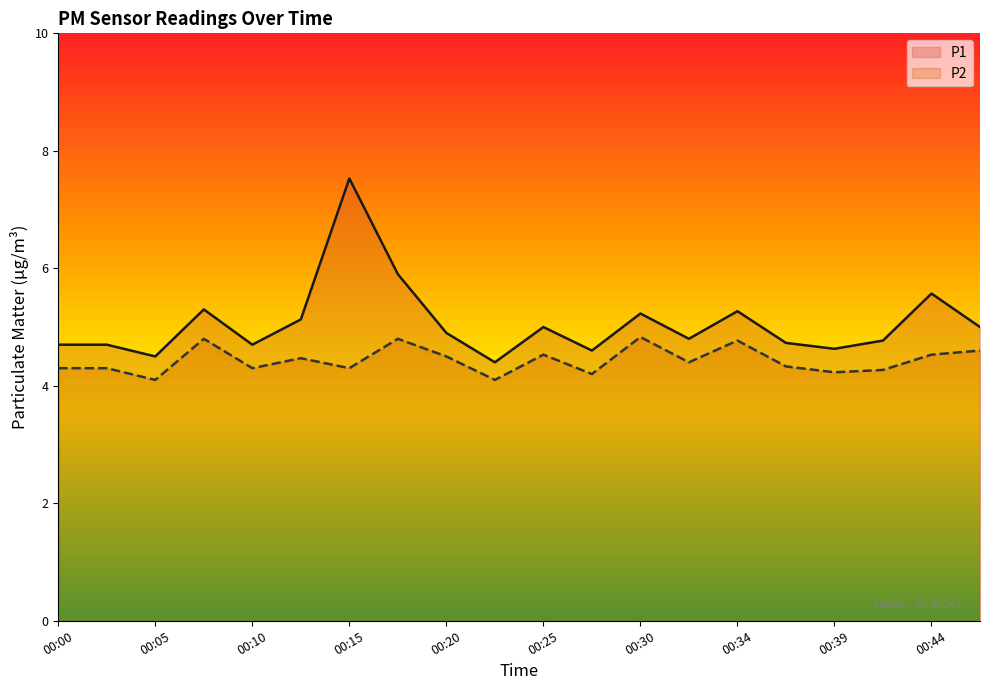

Is the value of P2 at 00:25 greater than the value of P1 at 00:32?

No